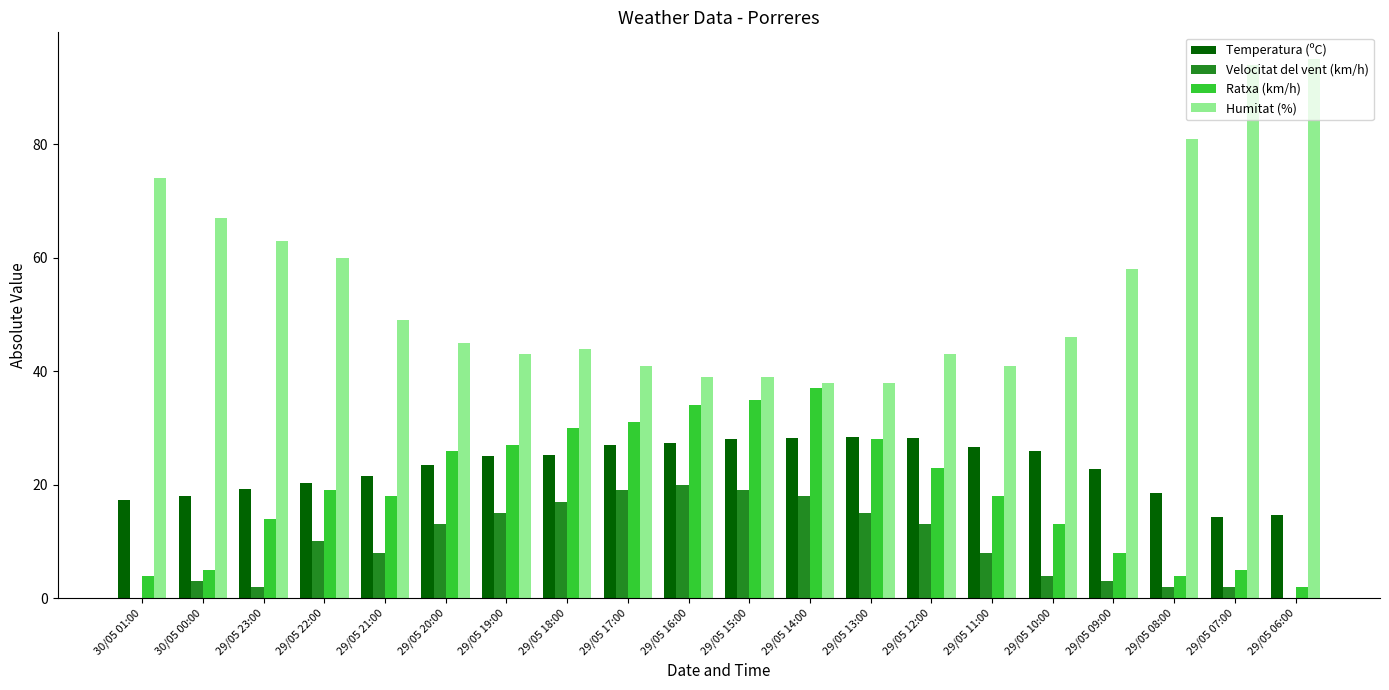

What is the total value across all series at 29/05 11:00?

93.7